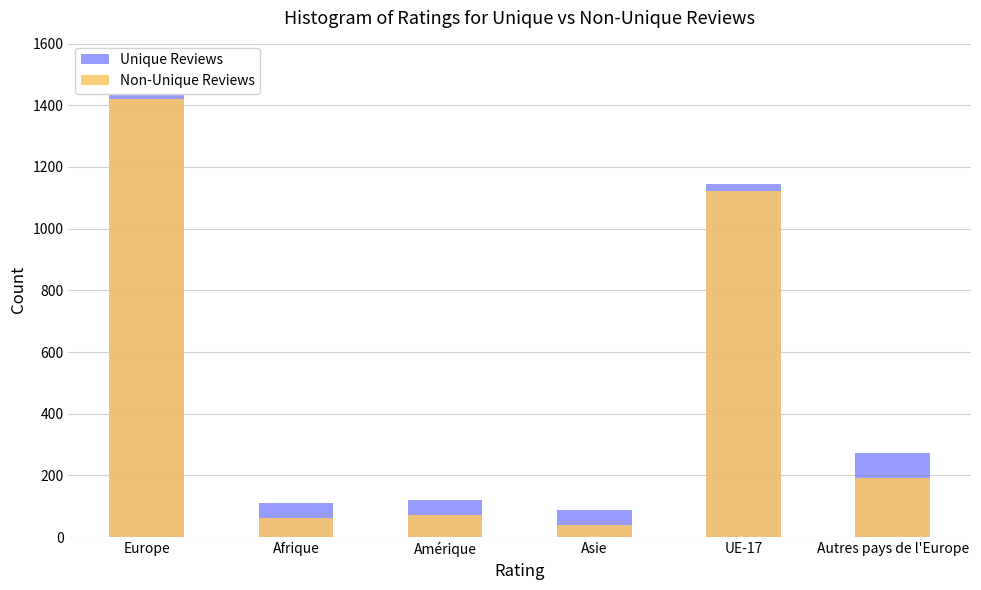

Between UE-17 and Afrique, which is larger?

UE-17